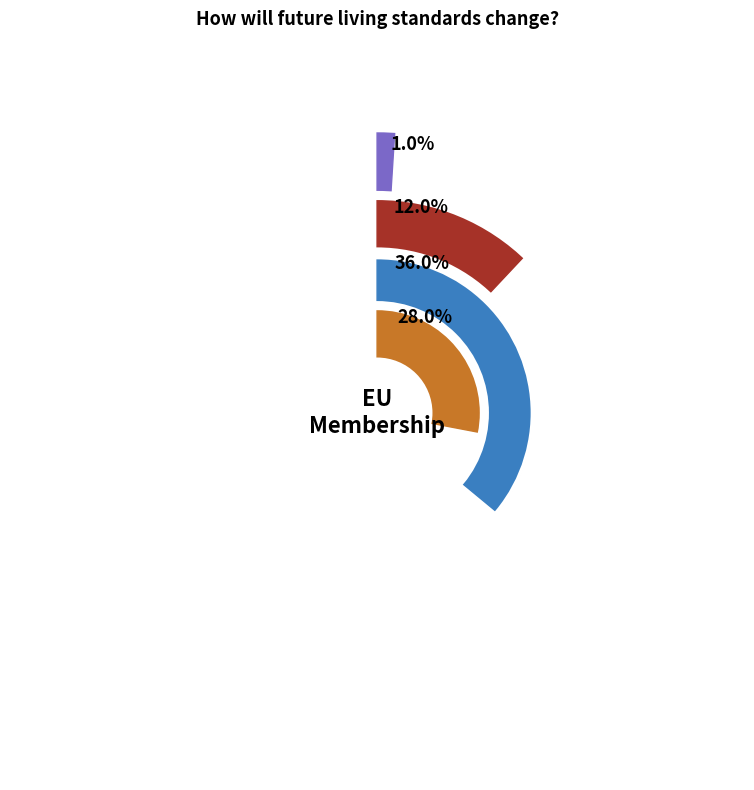

Which slice is the smallest?

Will decrease significantly